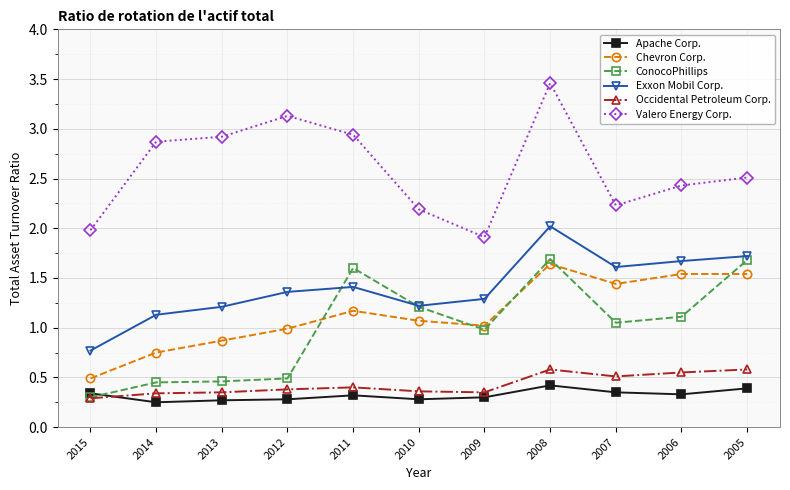

Is the value of Occidental Petroleum Corp. at 2012 greater than the value of Chevron Corp. at 2005?

No